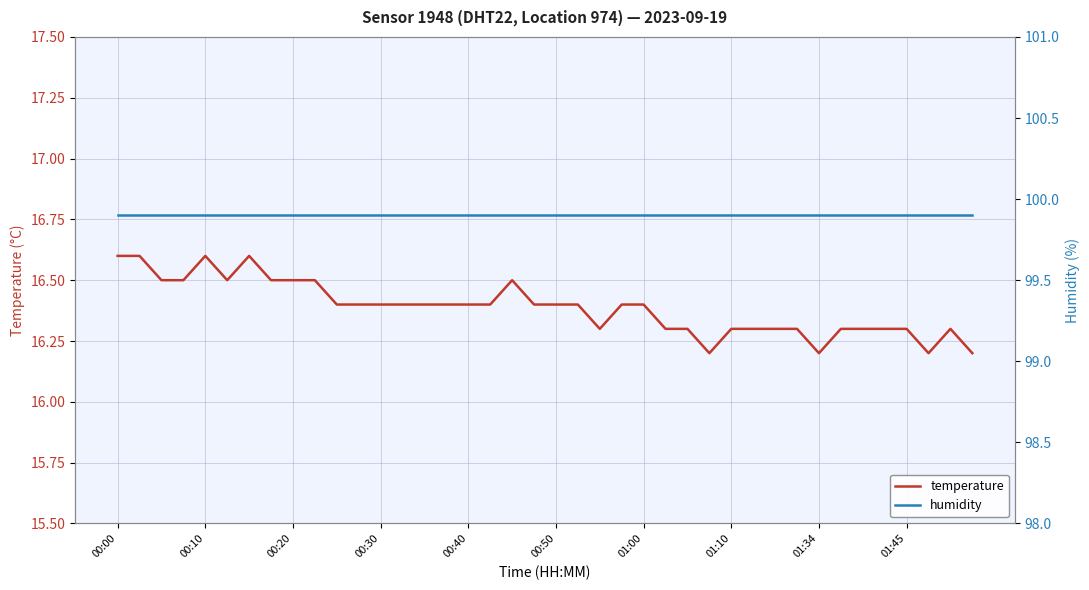

How many distinct data groups are displayed?

2